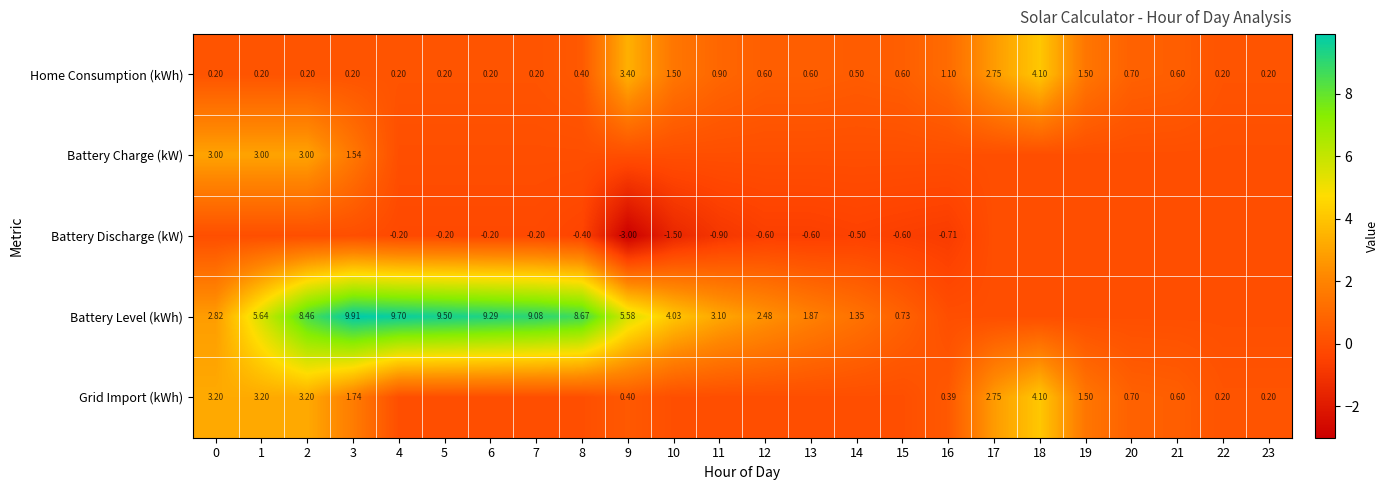

The Home Consumption (kWh) series shows 0.4 at 8. True or false?

True